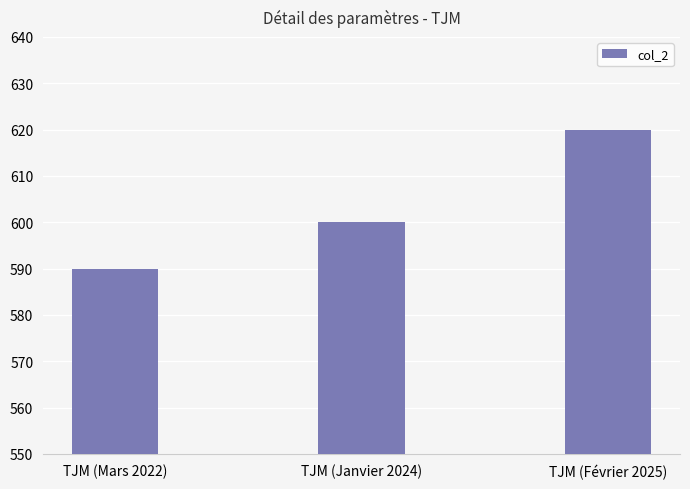

Which has a higher value, TJM (Février 2025) or TJM (Janvier 2024)?

TJM (Février 2025)